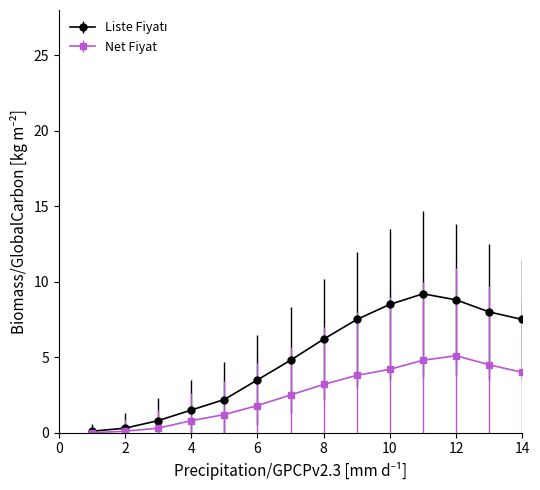

What is the value of the Net Fiyat point at the 8th from the left?

3.2